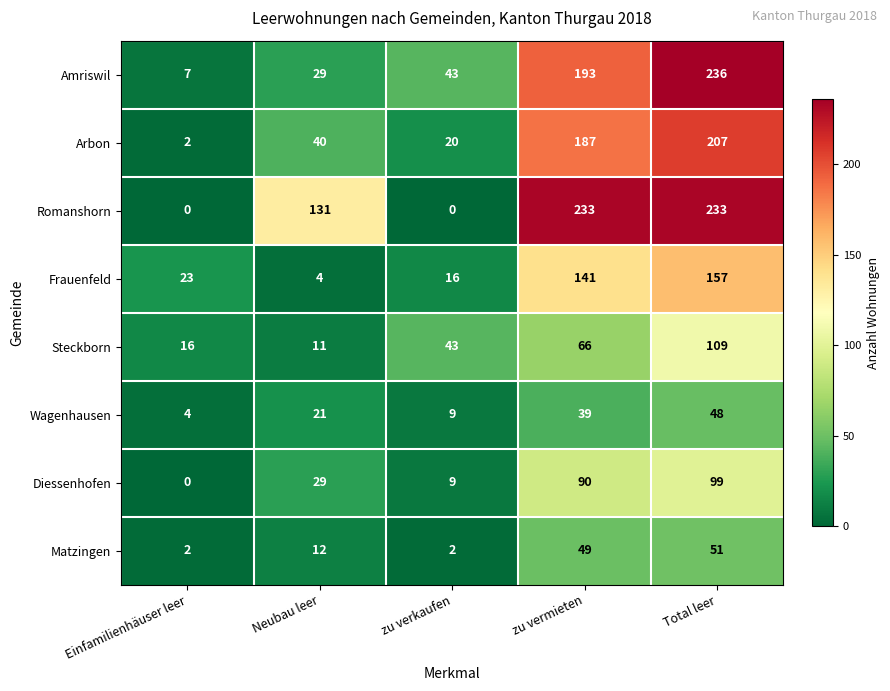

Which series has the widest spread of values?

Romanshorn